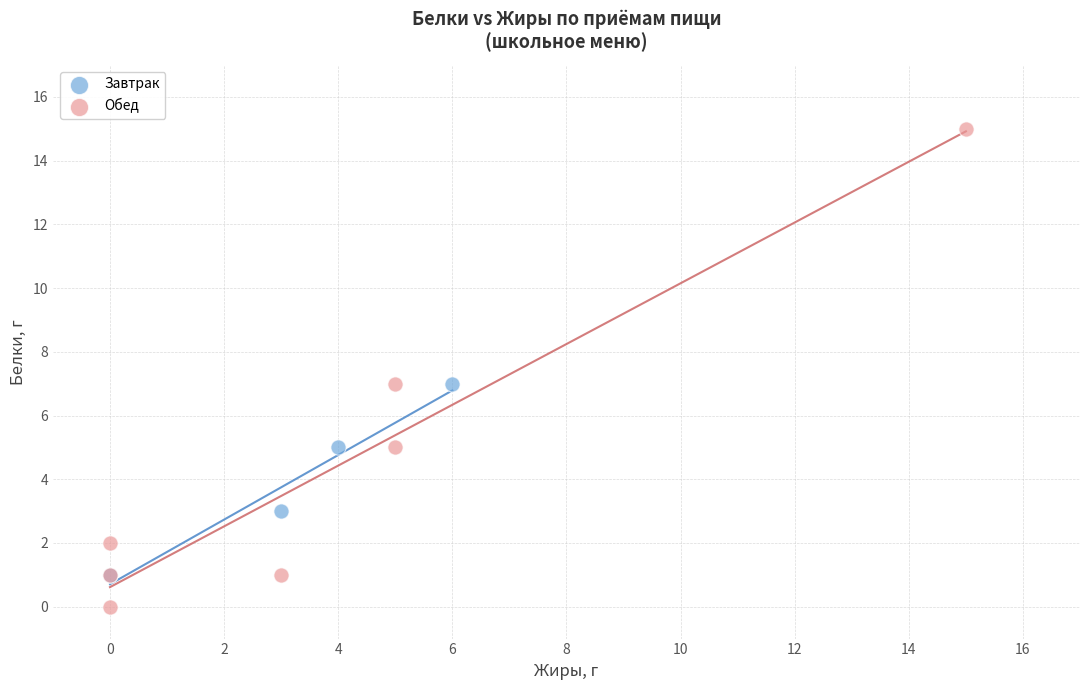

Which series has the widest spread of Y values?

Обед